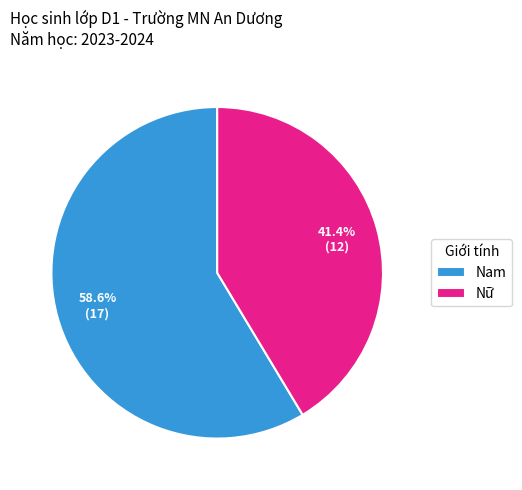

What is the majority slice?

Nam